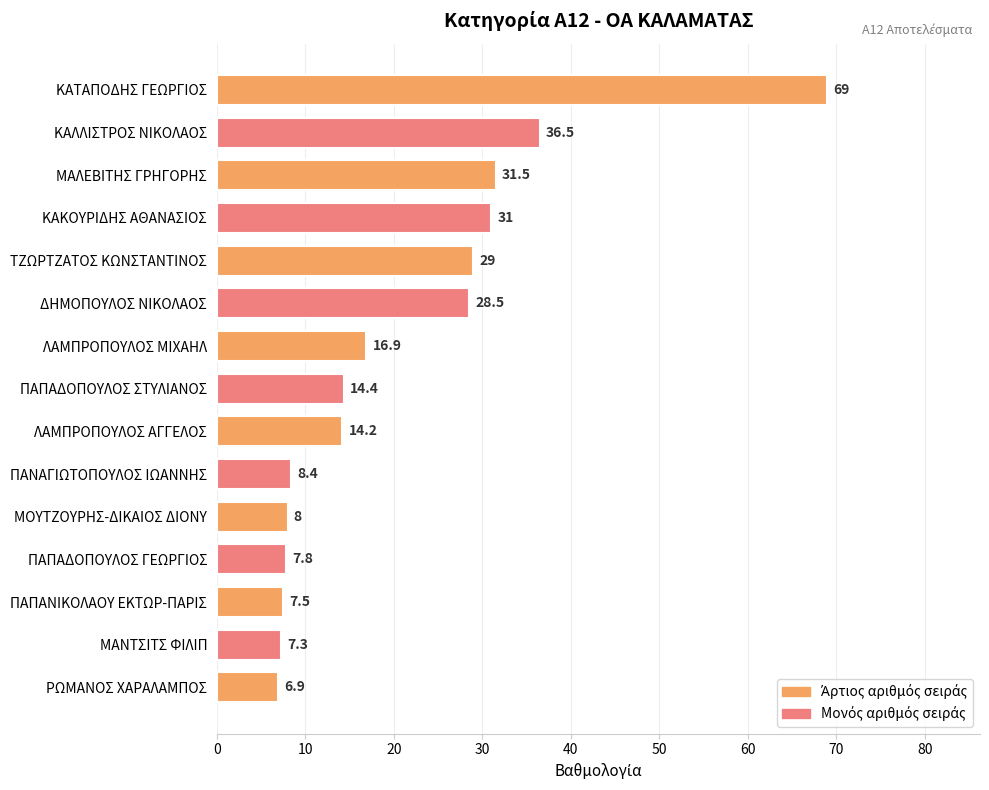

Rank the categories by value from highest to lowest.

ΚΑΤΑΠΟΔΗΣ ΓΕΩΡΓΙΟΣ, ΚΑΛΛΙΣΤΡΟΣ ΝΙΚΟΛΑΟΣ, ΜΑΛΕΒΙΤΗΣ ΓΡΗΓΟΡΗΣ, ΚΑΚΟΥΡΙΔΗΣ ΑΘΑΝΑΣΙΟΣ, ΤΖΩΡΤΖΑΤΟΣ ΚΩΝΣΤΑΝΤΙΝΟΣ, ΔΗΜΟΠΟΥΛΟΣ ΝΙΚΟΛΑΟΣ, ΛΑΜΠΡΟΠΟΥΛΟΣ ΜΙΧΑΗΛ, ΠΑΠΑΔΟΠΟΥΛΟΣ ΣΤΥΛΙΑΝΟΣ, ΛΑΜΠΡΟΠΟΥΛΟΣ ΑΓΓΕΛΟΣ, ΠΑΝΑΓΙΩΤΟΠΟΥΛΟΣ ΙΩΑΝΝΗΣ, ΜΟΥΤΖΟΥΡΗΣ-ΔΙΚΑΙΟΣ ΔΙΟΝΥ, ΠΑΠΑΔΟΠΟΥΛΟΣ ΓΕΩΡΓΙΟΣ, ΠΑΠΑΝΙΚΟΛΑΟΥ ΕΚΤΩΡ-ΠΑΡΙΣ, ΜΑΝΤΣΙΤΣ ΦΙΛΙΠ, ΡΩΜΑΝΟΣ ΧΑΡΑΛΑΜΠΟΣ